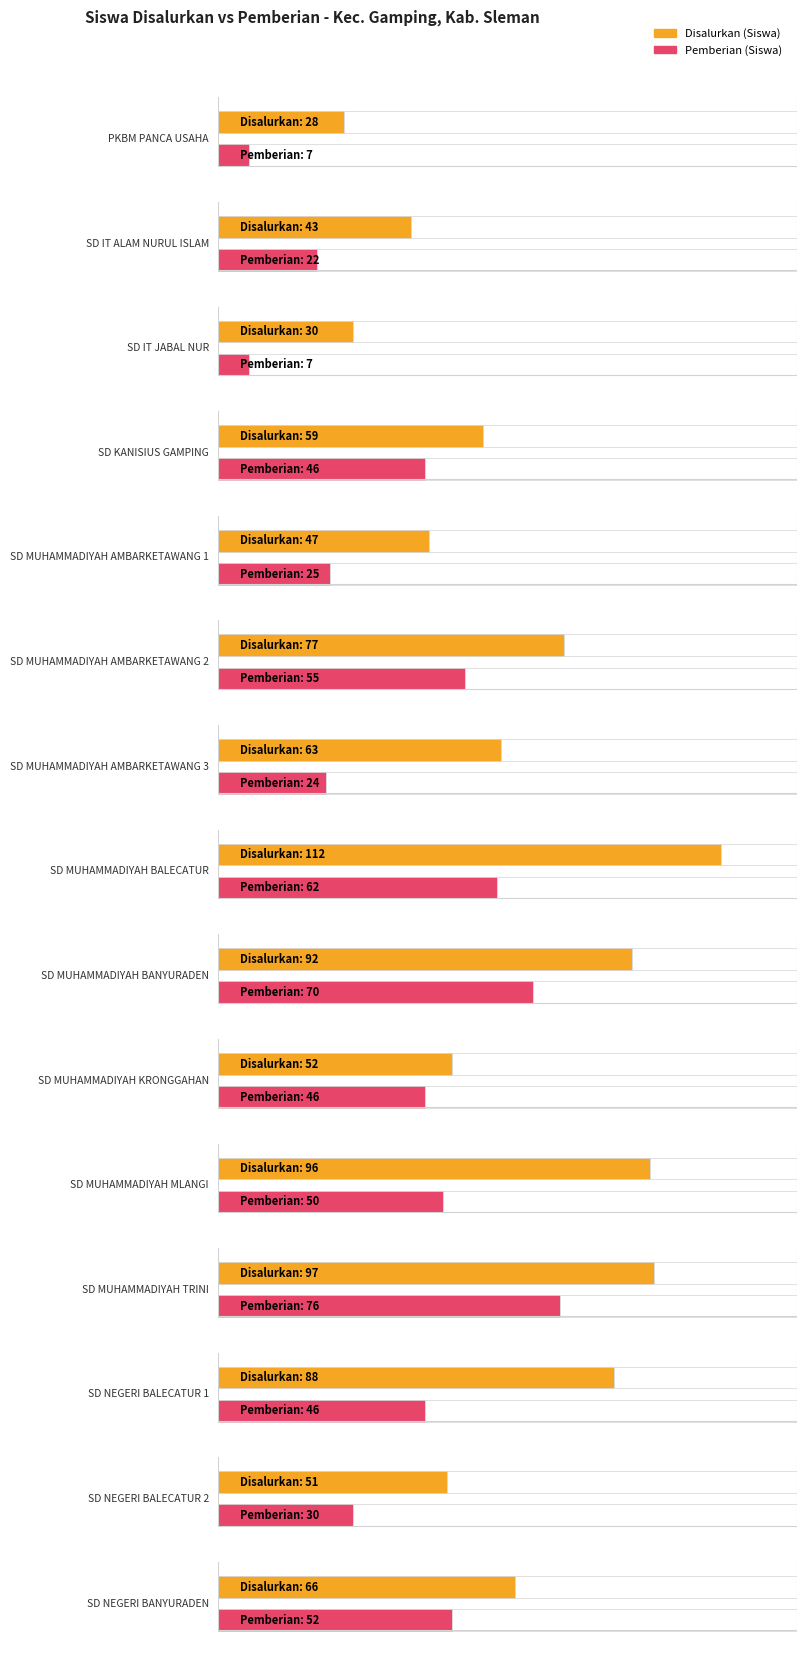

What are all the series names shown in the legend?

Disalurkan (Siswa), Pemberian (Siswa)